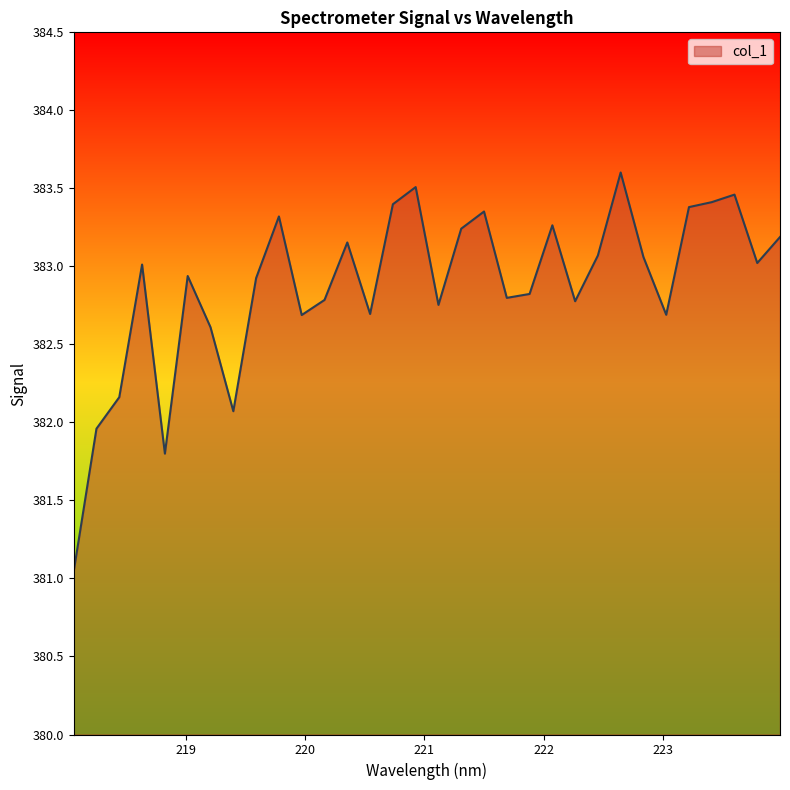

What is the difference between the maximum and minimum values?

2.6